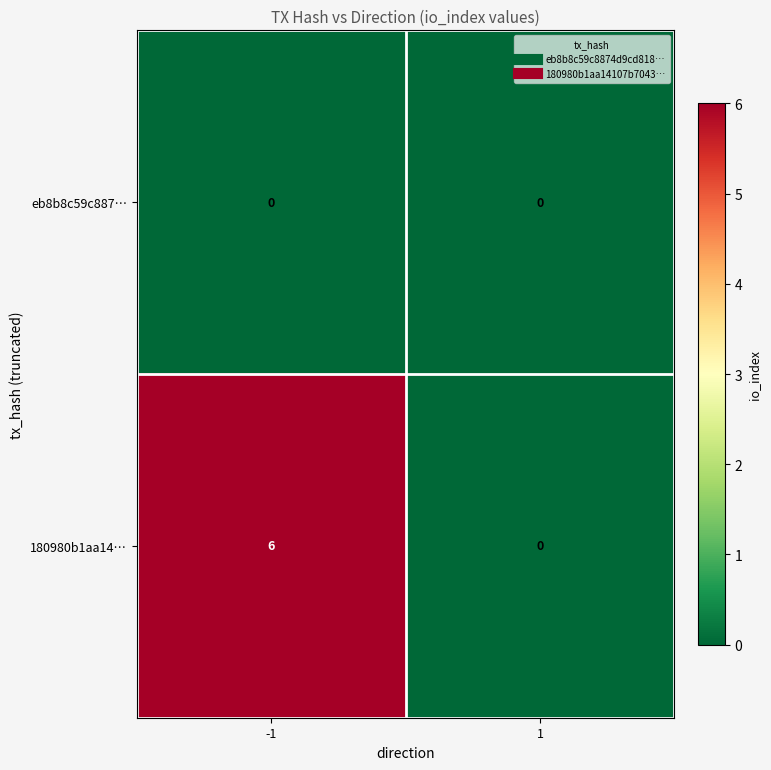

What is the sum of the 180980b1aa14… values at -1 and 1?

6